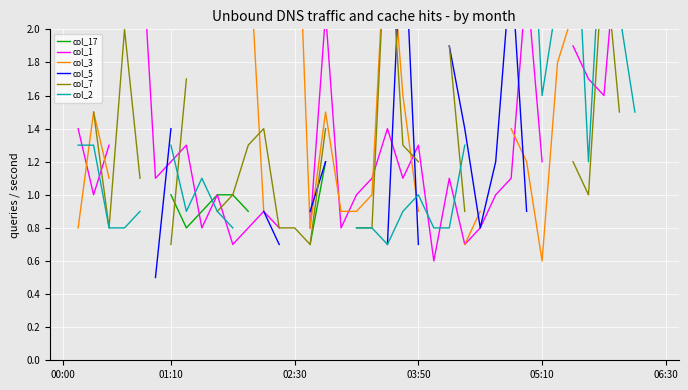

What is the approximate value of col_3 at 17?

1.5